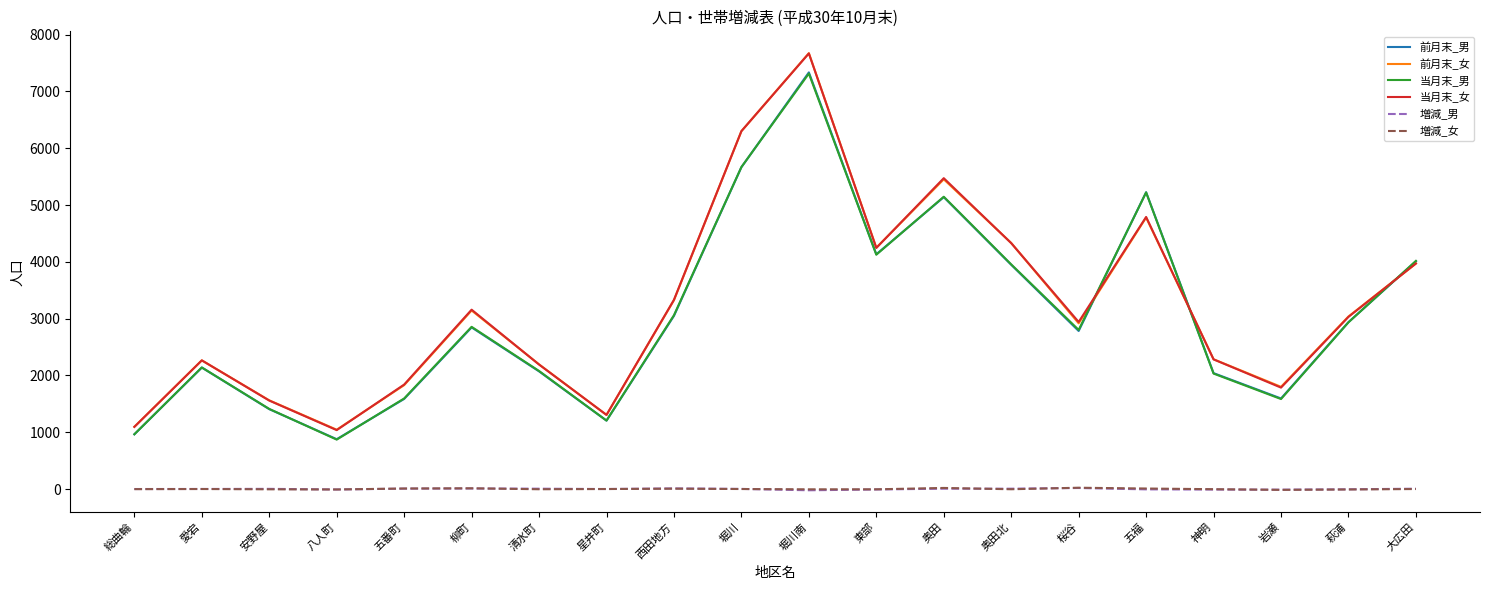

True or false: 当月末_女 and 増減_男 cross at least once.

False